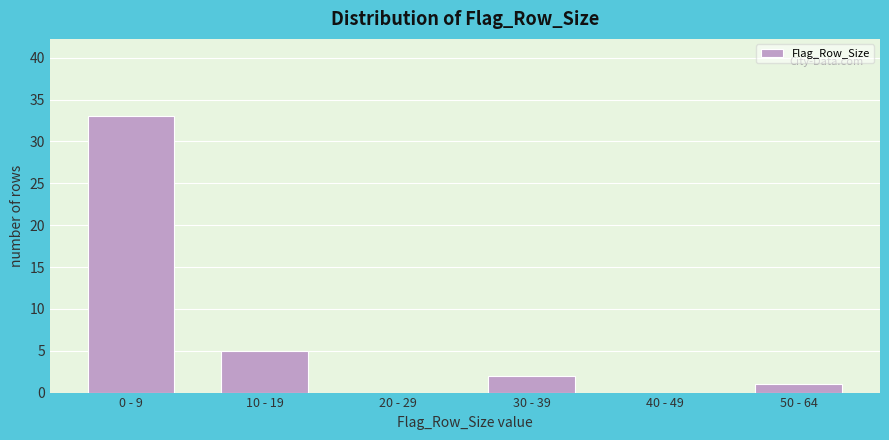

Reading right to left, list all the values displayed in this chart.

50 - 64=1	40 - 49=0	30 - 39=2	20 - 29=0	10 - 19=5	0 - 9=33